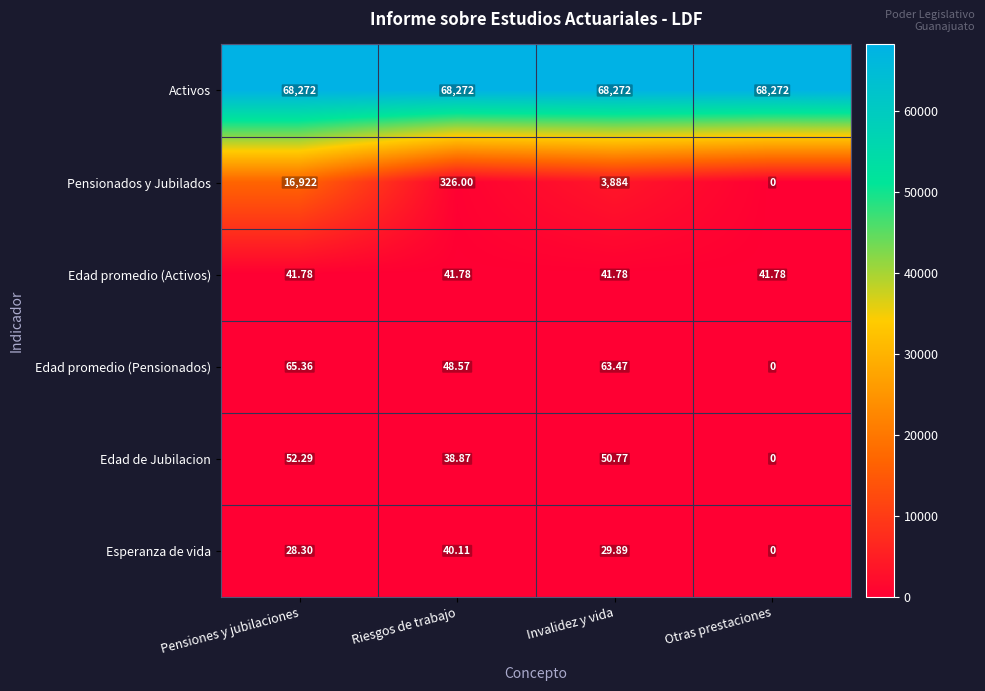

Which series has the largest range (max minus min)?

Pensionados y Jubilados